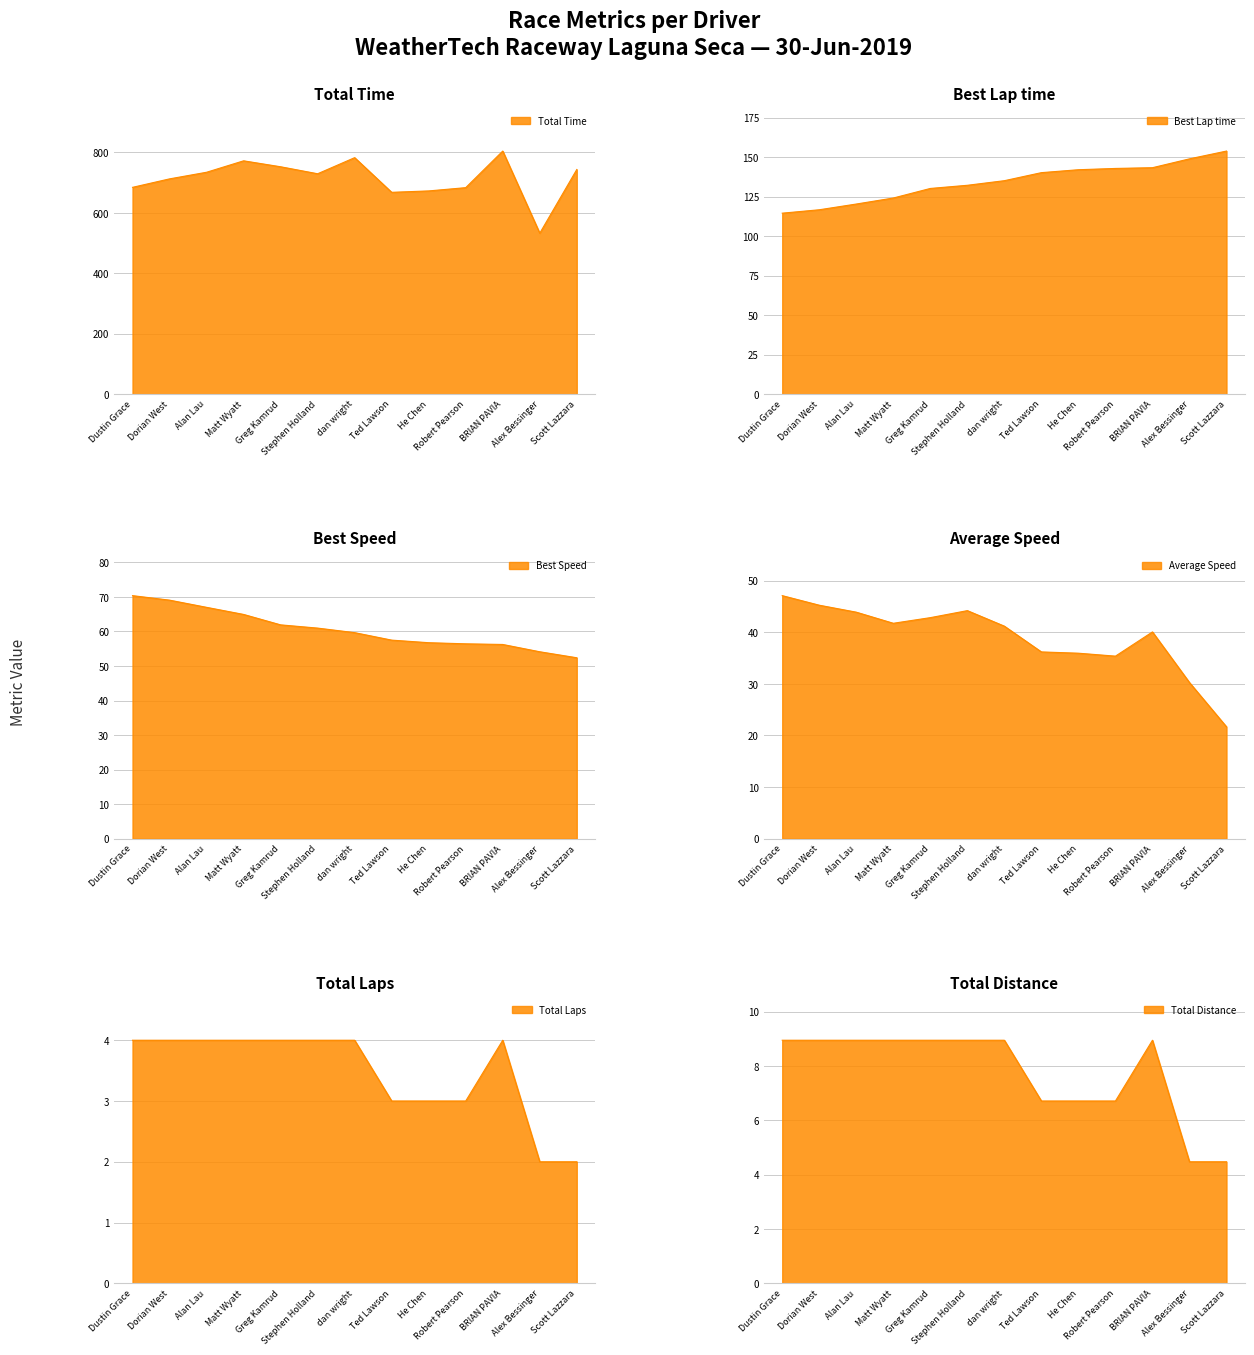

Which has a higher value, dan wright or Alan Lau?

dan wright